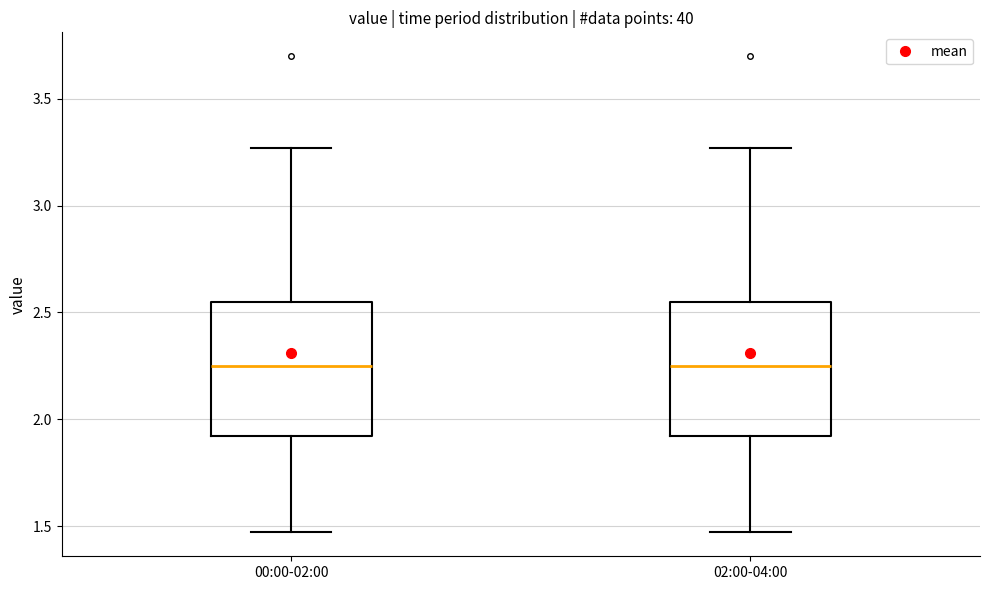

Reading left to right, transcribe this box plot: for each box, give where its median line is, the range the box spans, and where its two whiskers end, as read against the y-axis. The values are not printed on the chart, so give them approximately, as read against the axis.

00:00-02:00: median 2.25, box 1.90 to 2.55, whiskers 1.45 to 3.25
02:00-04:00: median 2.25, box 1.90 to 2.55, whiskers 1.45 to 3.25